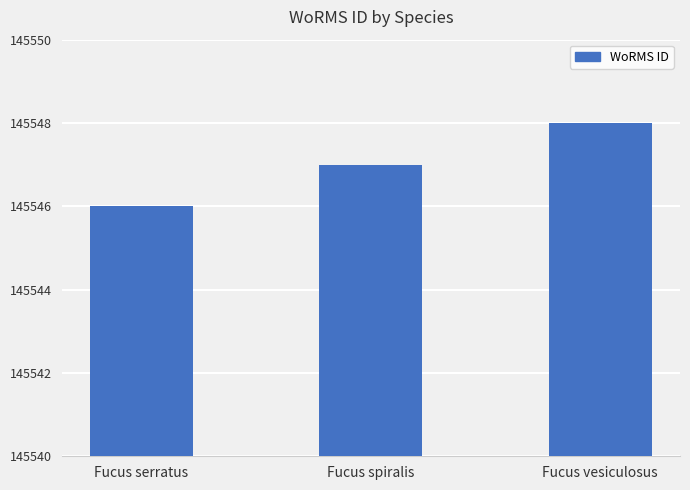

How many values are between 145546 and 145548?

3